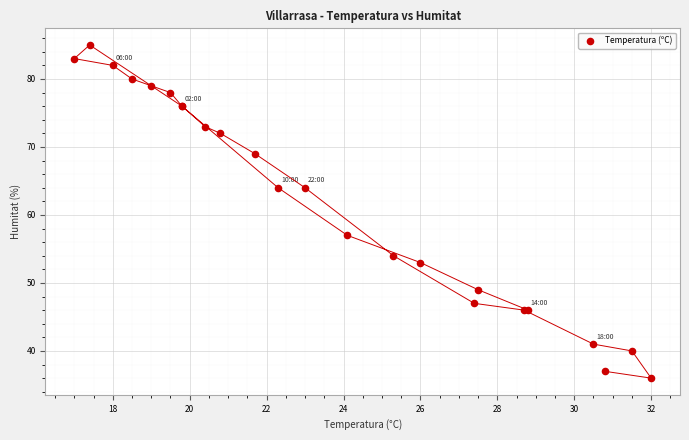

What Y value in the scatter plot is closest to 60?

57